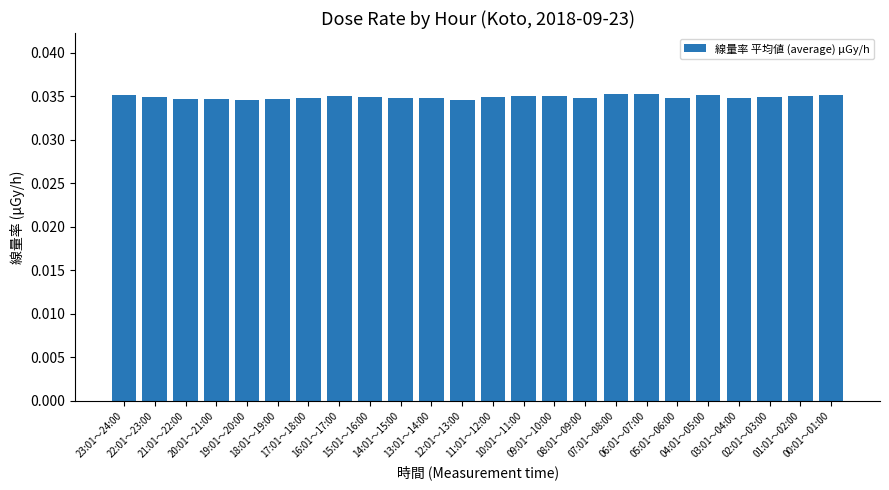

Count the values in the range 0 to 1.

24